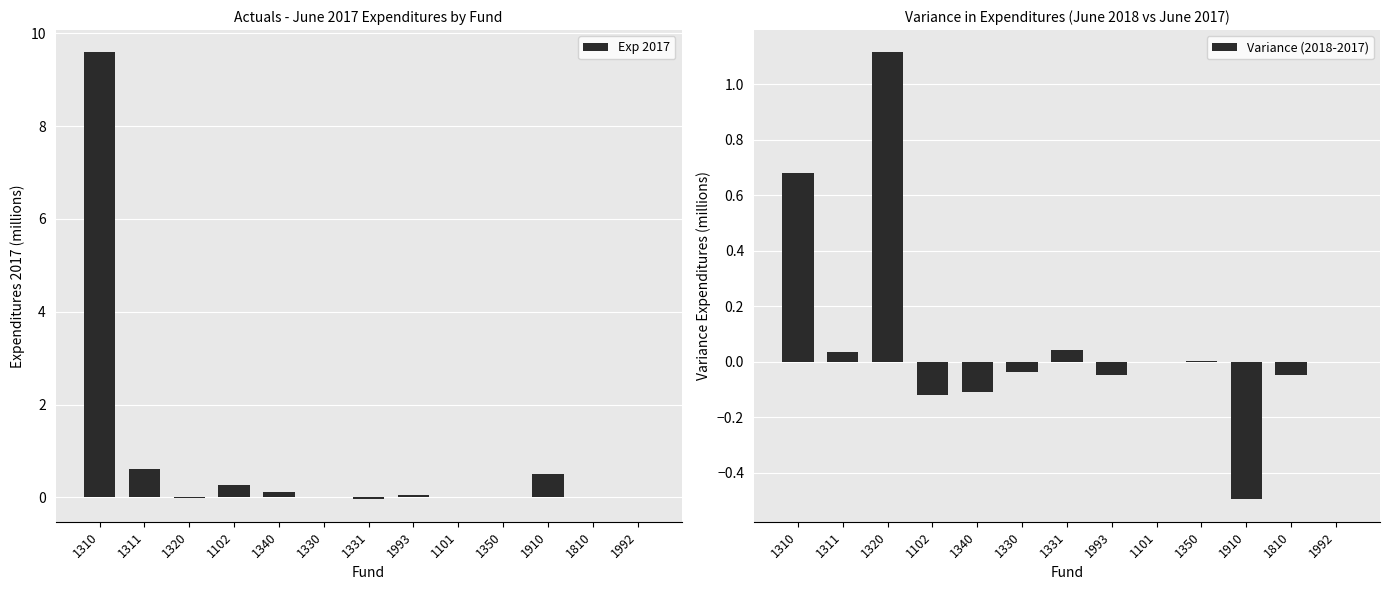

Is it true that Variance (2018-2017) equals -0.5 at 1910?

True